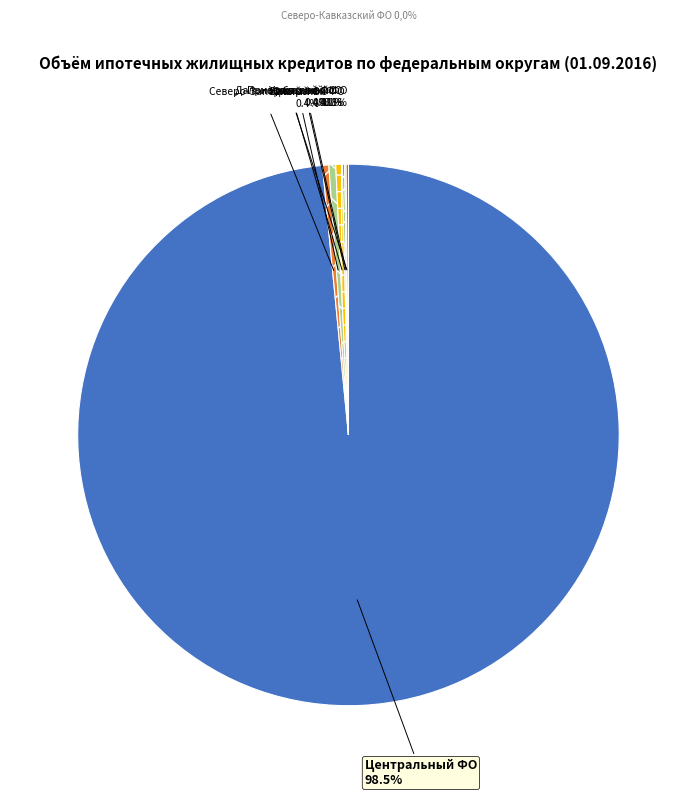

What is the majority slice?

Центральный ФО